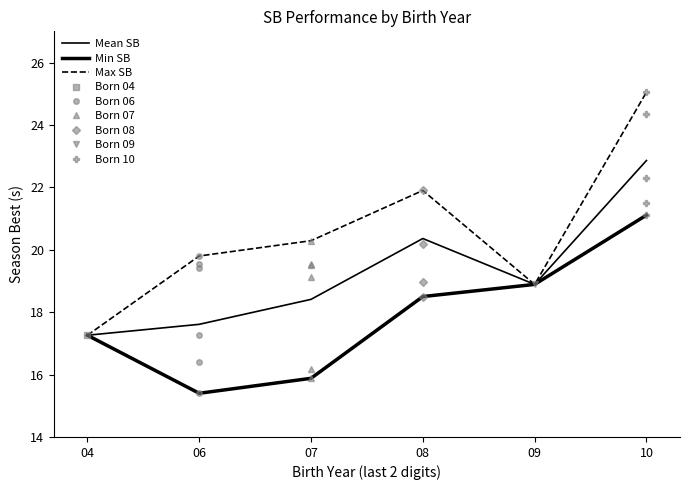

Where is the first local maximum for Max SB?

08